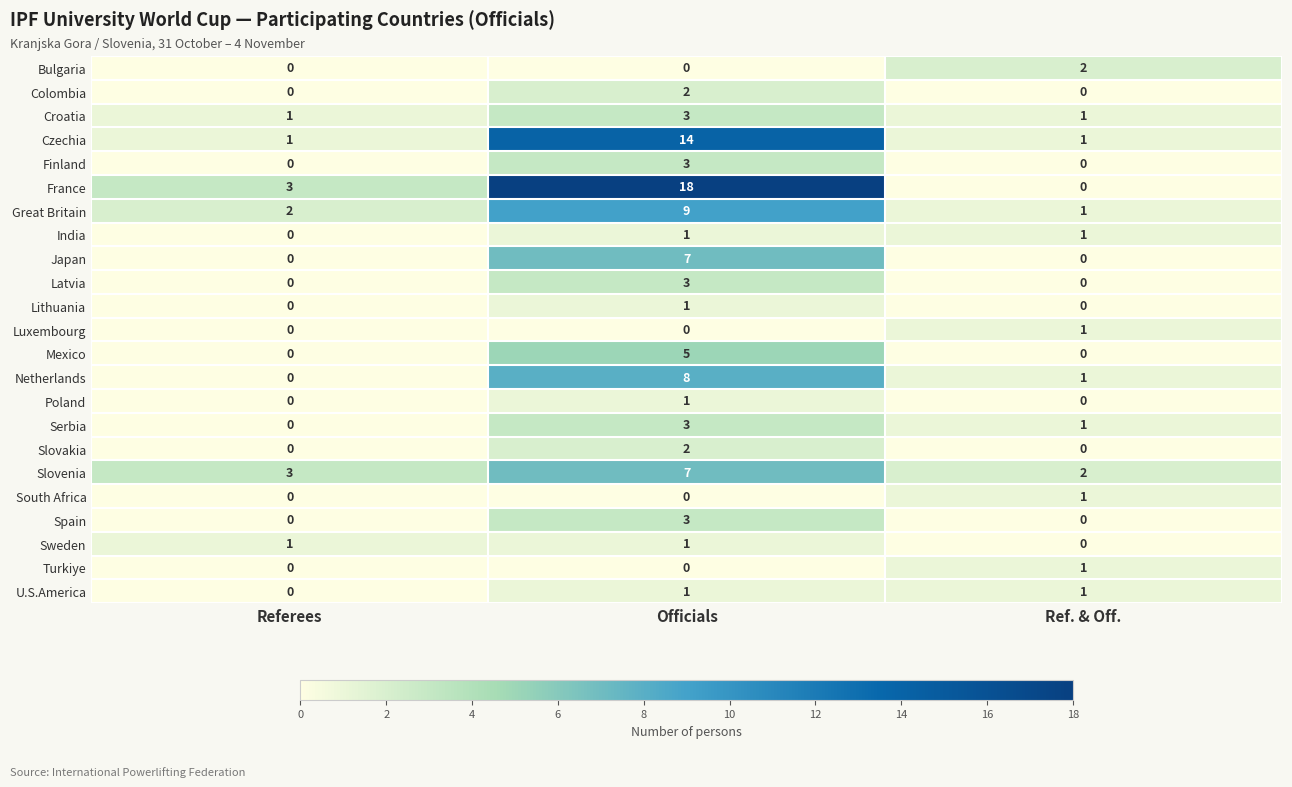

What is the greatest value displayed?

18